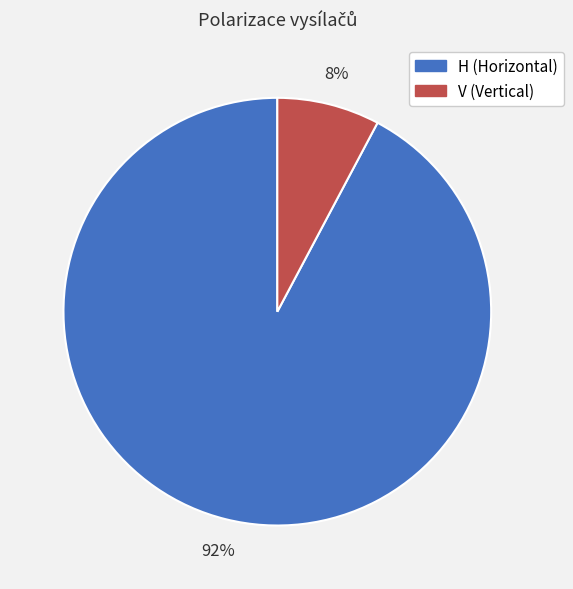

Count the number of slices in the pie.

2